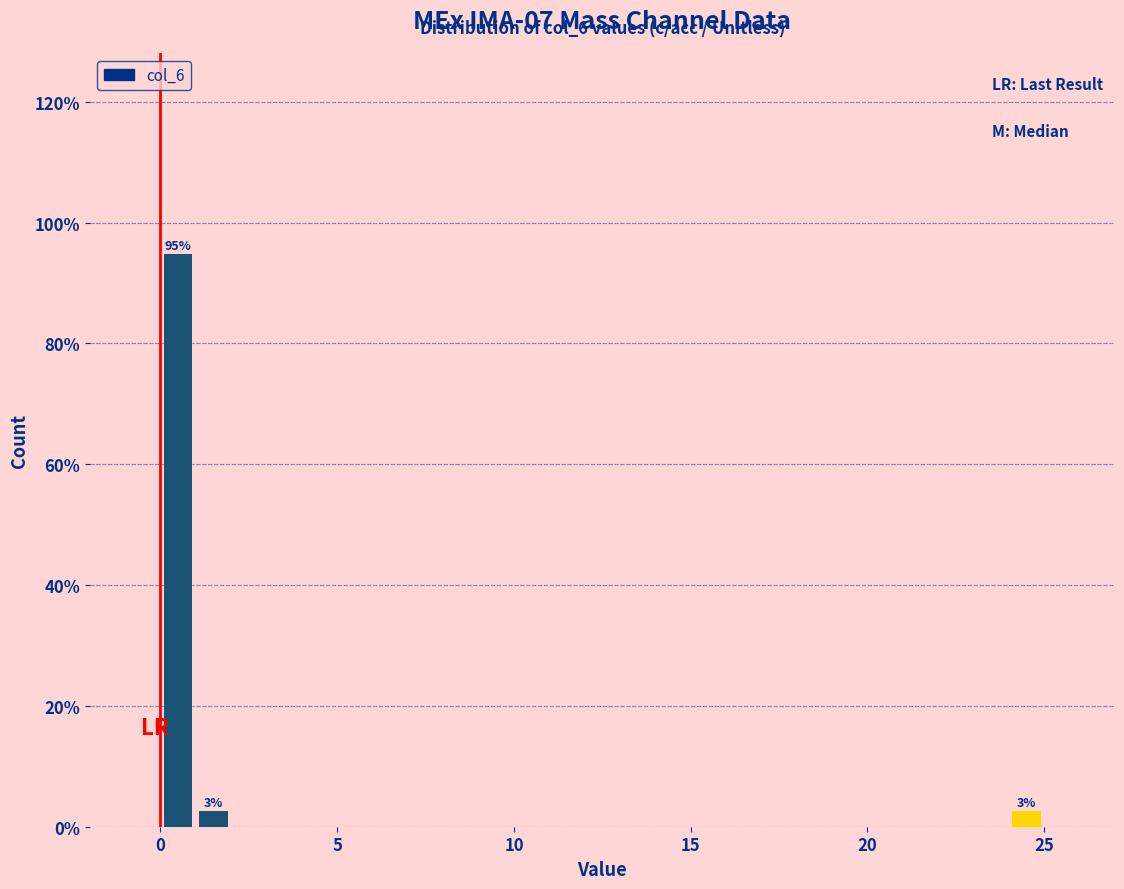

Read against the x-axis, roughly where is the centre of the tallest bar?

0.5